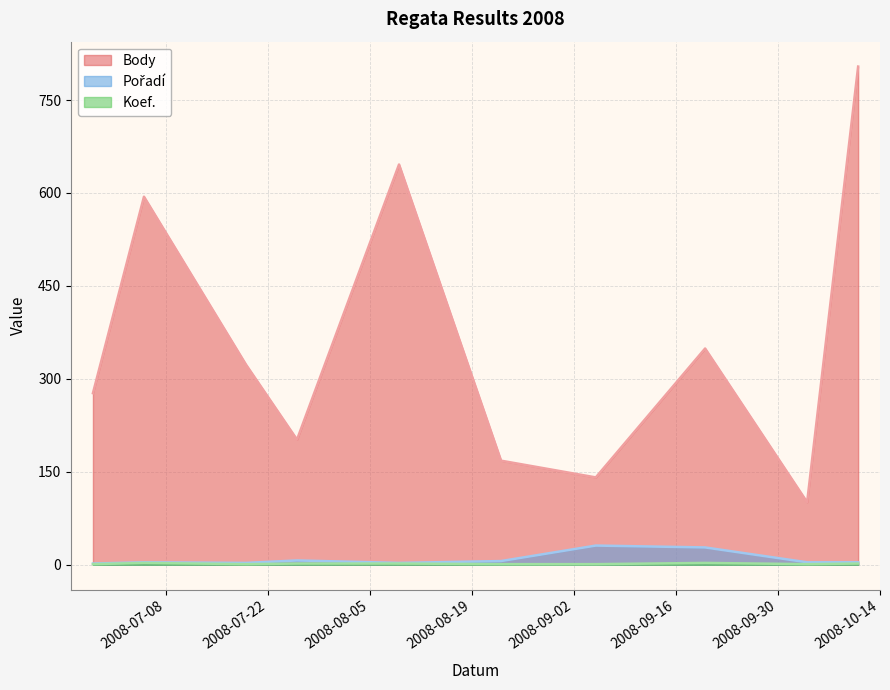

List the labels in order of Koef. value, largest first.

2008-07-05, 2008-09-20, 2008-07-26, 2008-08-09, 2008-10-11, 2008-06-28, 2008-07-19, 2008-08-23, 2008-09-05, 2008-10-04